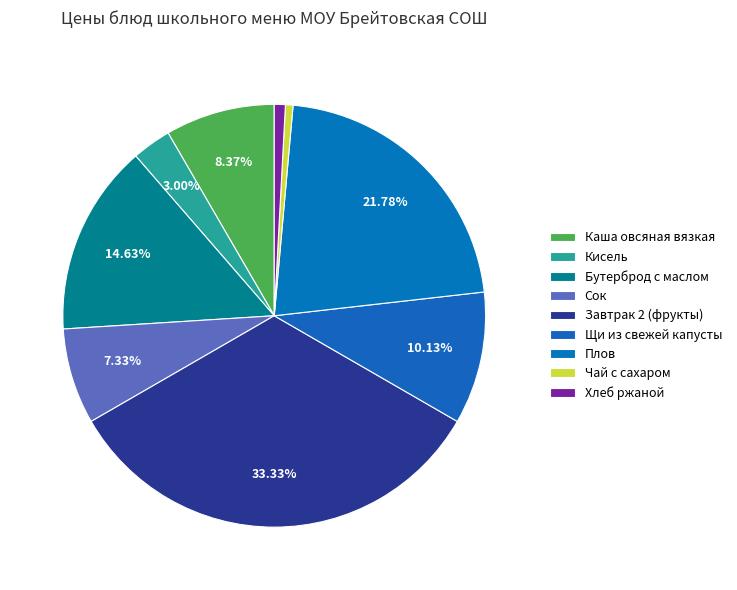

Which has a higher value, Сок or Каша овсяная вязкая?

Каша овсяная вязкая